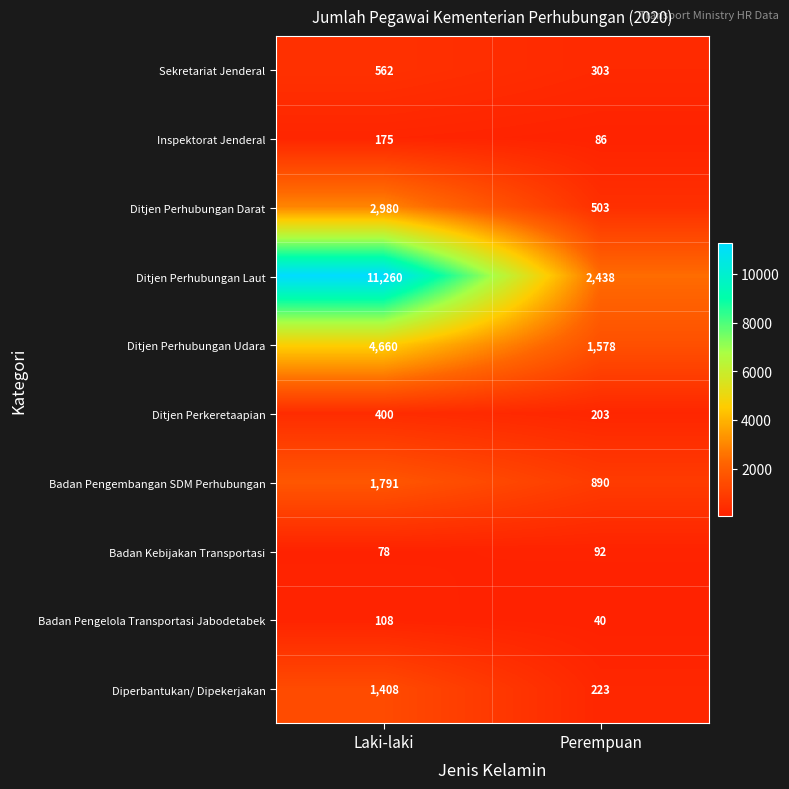

What is the total value across all series at Laki-laki?

23422